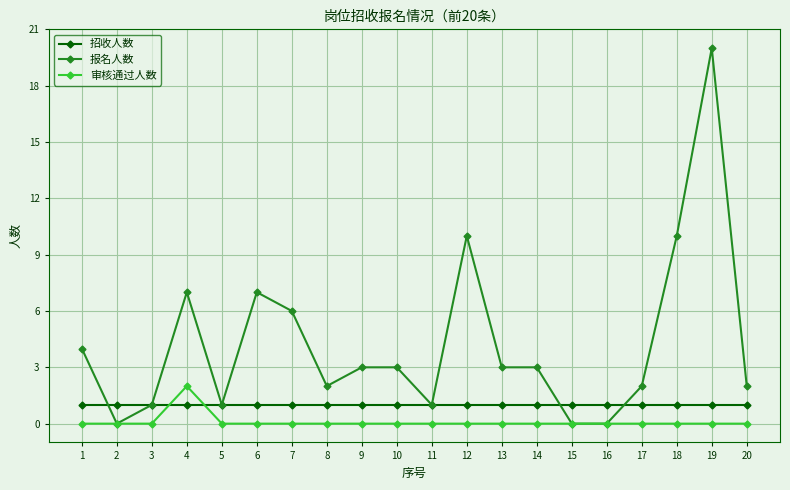

Which series ends up on top after the final intersection of 招收人数 and 审核通过人数?

招收人数